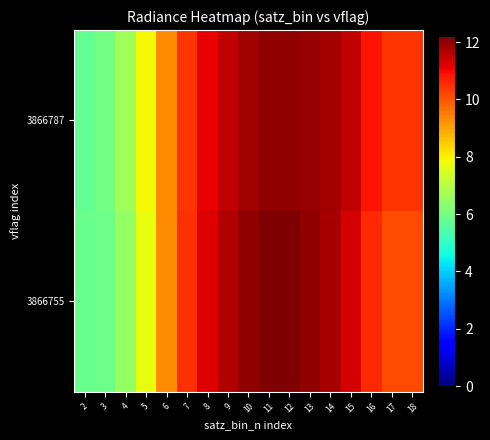

Rank the series by their maximum value, from highest to lowest.

3866755, 3866787